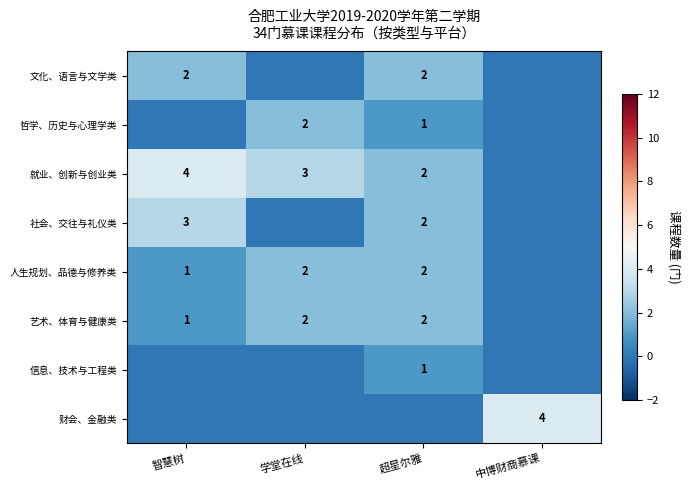

The 艺术、体育与健康类 series shows 2 at 超星尔雅. True or false?

True